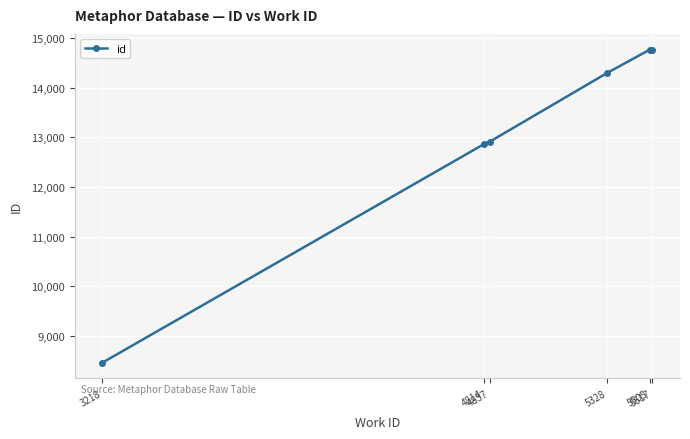

What is the minimum value shown in the chart?

8455